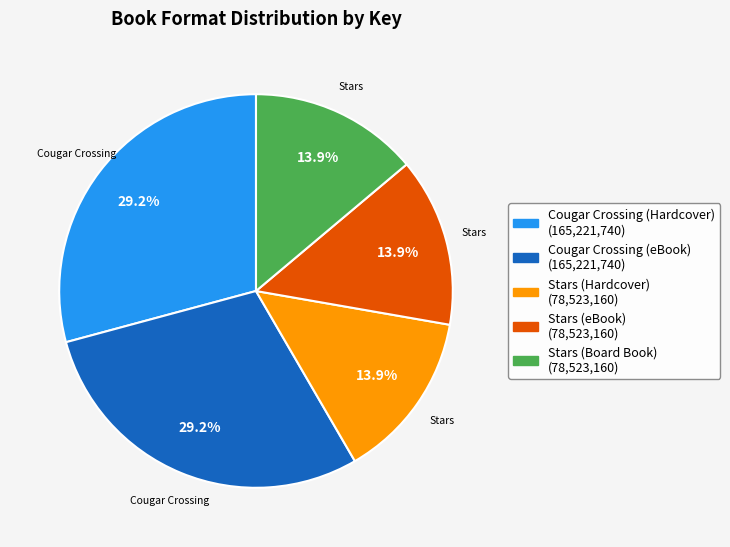

Do Stars (eBook) and Stars (Hardcover) together represent more than half of the pie?

No